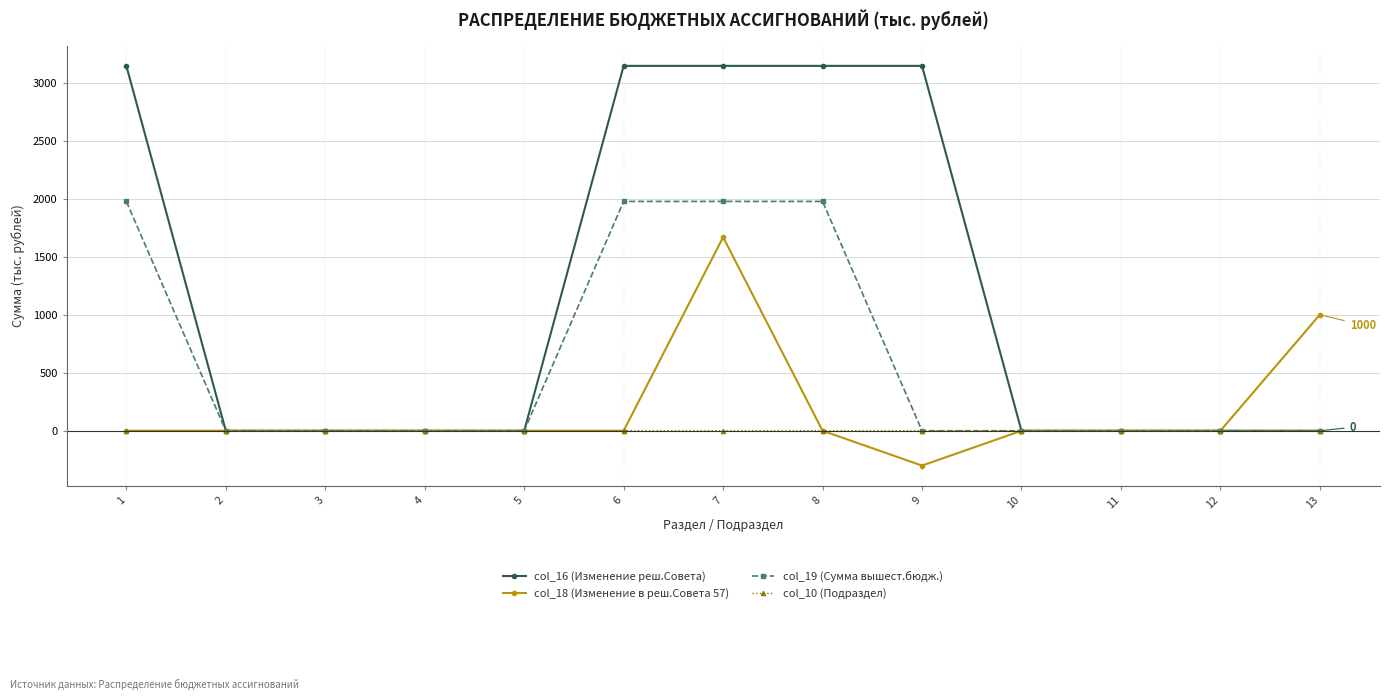

Is the value of col_18 (Изменение в реш.Совета 57) at 10 greater than the value of col_16 (Изменение реш.Совета) at 6?

No